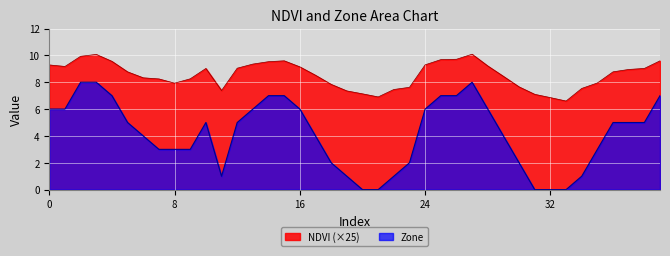

How many interior local valleys does the Zone series have?

1